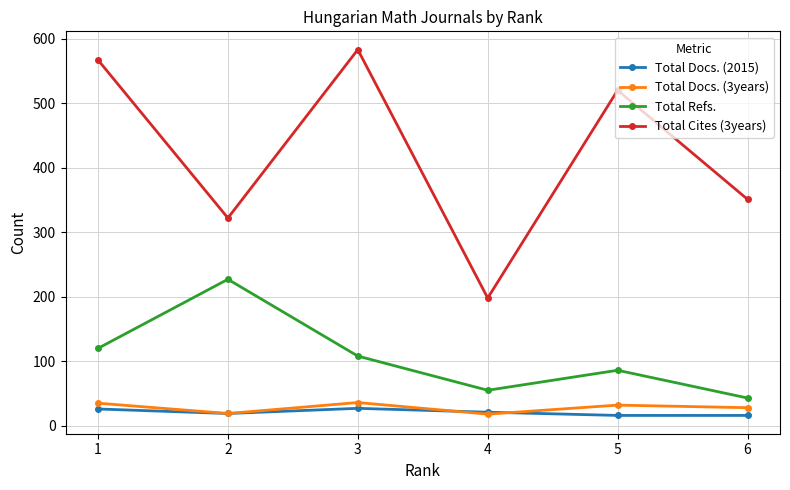

Is this an area chart (filled region under the line)?

No